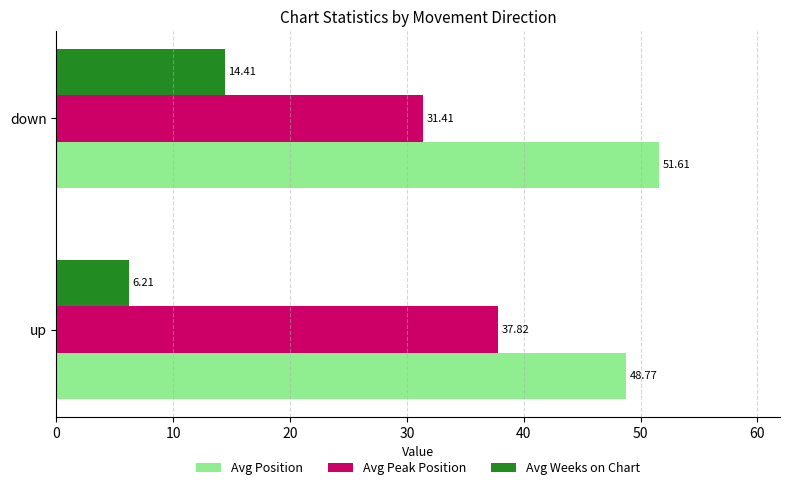

At which label does Avg Weeks on Chart reach its peak?

down